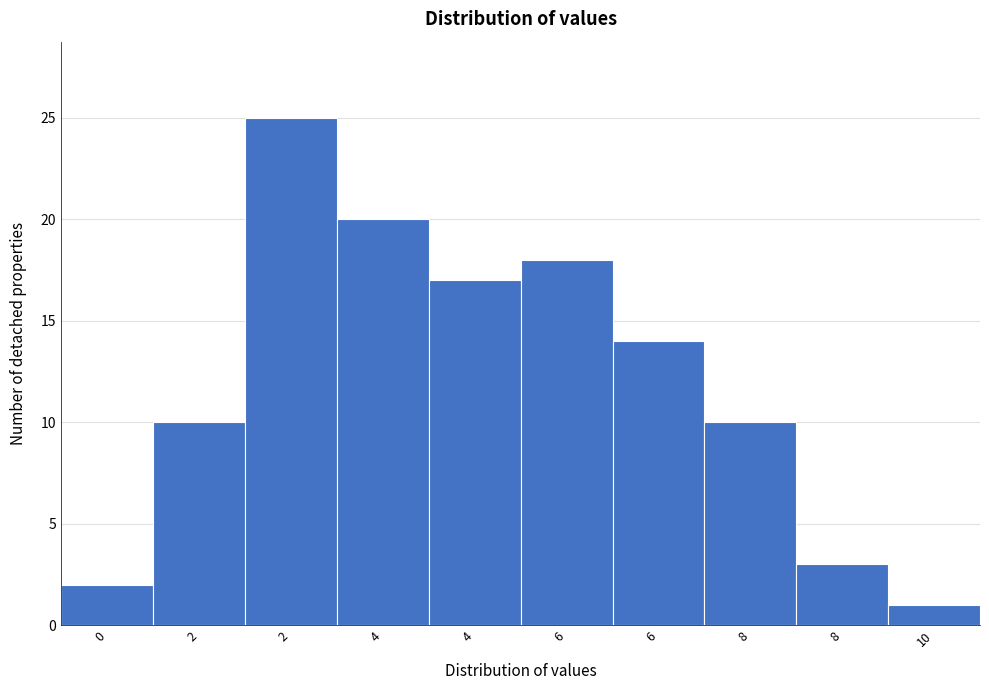

How many bars are there in total?

10